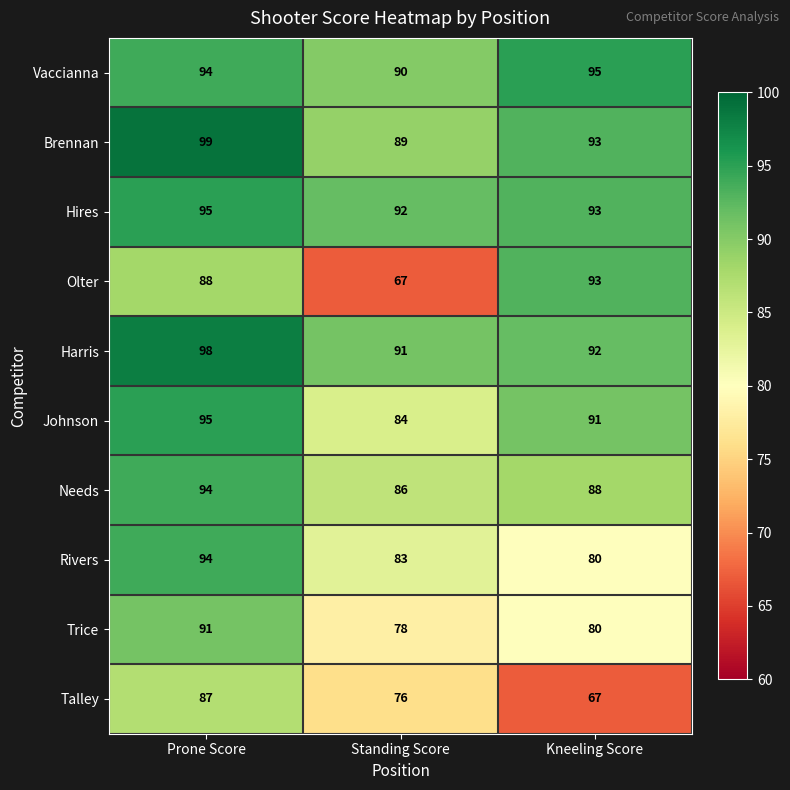

What is the greatest value displayed?

99